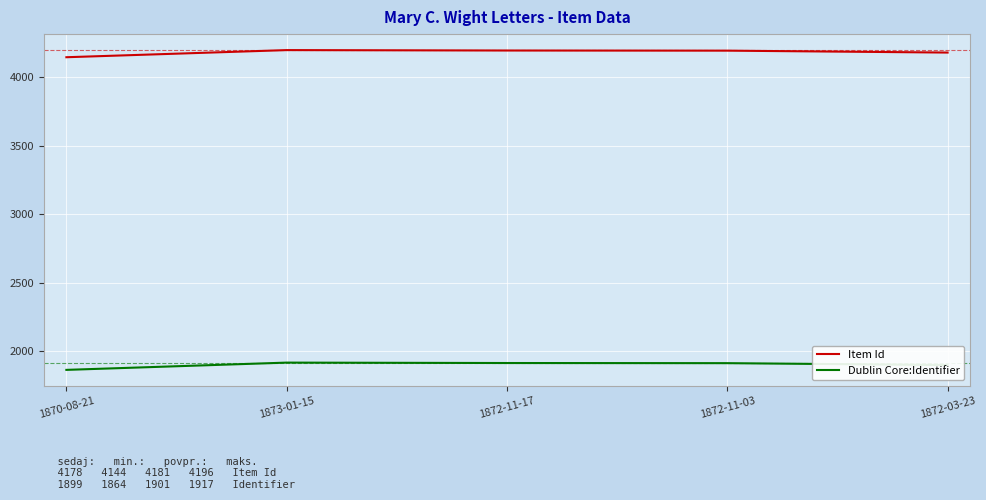

What are all the series names shown in the legend?

Item Id, Dublin Core:Identifier